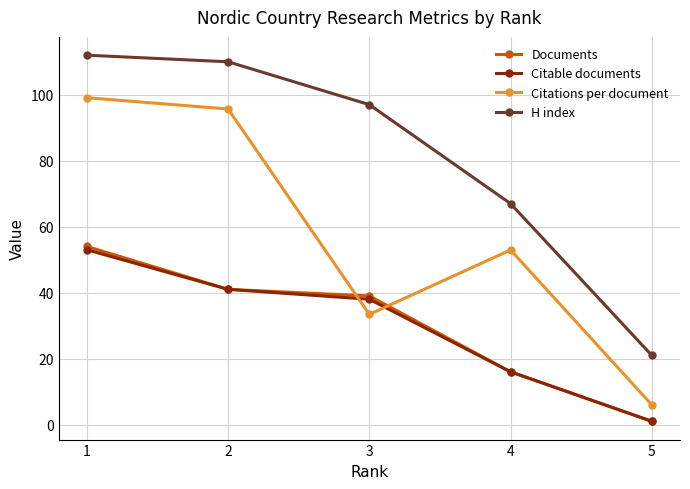

Rank the categories by Citations per document value from lowest to highest.

5, 3, 4, 2, 1